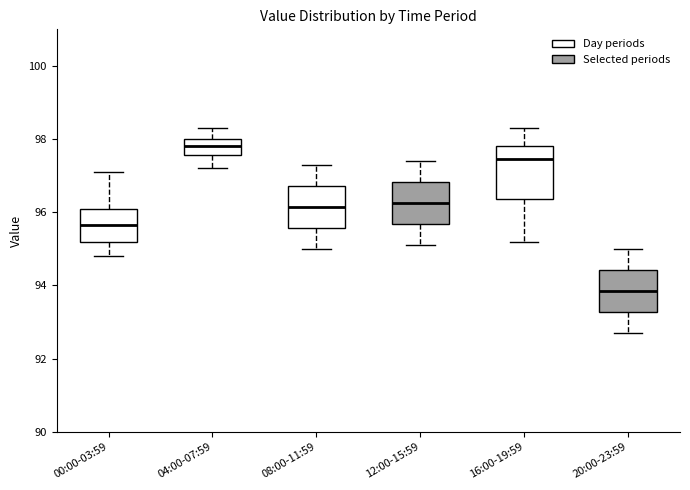

Where is the lower edge of the box for 20:00-23:59 on the y-axis? The values are not printed on the chart, so give them approximately, as read against the axis.

93.2